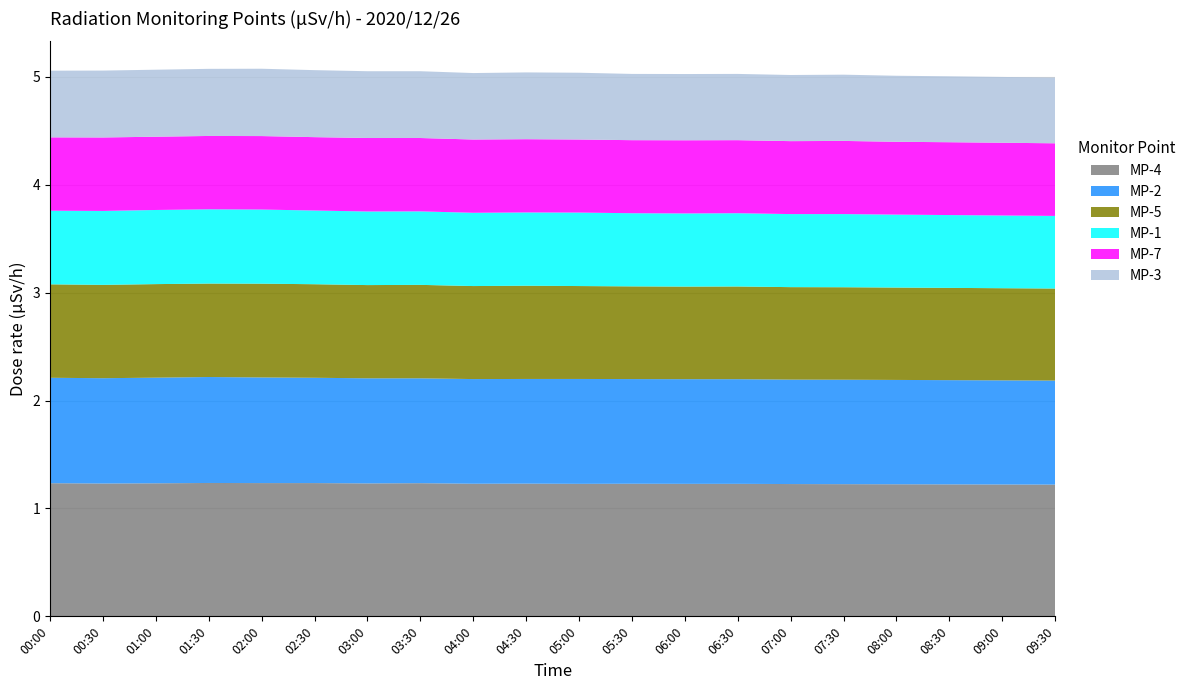

Reading left to right, what are all the values shown in this chart?

MP-4: 00:00=1.2	00:30=1.2	01:00=1.2	01:30=1.2	02:00=1.2	02:30=1.2	03:00=1.2	03:30=1.2	04:00=1.2	04:30=1.2	05:00=1.2	05:30=1.2	06:00=1.2	06:30=1.2	07:00=1.2	07:30=1.2	08:00=1.2	08:30=1.2	09:00=1.2	09:30=1.2
MP-2: 00:00=1.0	00:30=1.0	01:00=1.0	01:30=1.0	02:00=1.0	02:30=1.0	03:00=1.0	03:30=1.0	04:00=1.0	04:30=1.0	05:00=1.0	05:30=1.0	06:00=1.0	06:30=1.0	07:00=1.0	07:30=1.0	08:00=1.0	08:30=1.0	09:00=1.0	09:30=1.0
MP-5: 00:00=0.9	00:30=0.9	01:00=0.9	01:30=0.9	02:00=0.9	02:30=0.9	03:00=0.9	03:30=0.9	04:00=0.9	04:30=0.9	05:00=0.9	05:30=0.9	06:00=0.9	06:30=0.9	07:00=0.9	07:30=0.9	08:00=0.9	08:30=0.9	09:00=0.9	09:30=0.9
MP-1: 00:00=0.7	00:30=0.7	01:00=0.7	01:30=0.7	02:00=0.7	02:30=0.7	03:00=0.7	03:30=0.7	04:00=0.7	04:30=0.7	05:00=0.7	05:30=0.7	06:00=0.7	06:30=0.7	07:00=0.7	07:30=0.7	08:00=0.7	08:30=0.7	09:00=0.7	09:30=0.7
MP-7: 00:00=0.7	00:30=0.7	01:00=0.7	01:30=0.7	02:00=0.7	02:30=0.7	03:00=0.7	03:30=0.7	04:00=0.7	04:30=0.7	05:00=0.7	05:30=0.7	06:00=0.7	06:30=0.7	07:00=0.7	07:30=0.7	08:00=0.7	08:30=0.7	09:00=0.7	09:30=0.7
MP-3: 00:00=0.6	00:30=0.6	01:00=0.6	01:30=0.6	02:00=0.6	02:30=0.6	03:00=0.6	03:30=0.6	04:00=0.6	04:30=0.6	05:00=0.6	05:30=0.6	06:00=0.6	06:30=0.6	07:00=0.6	07:30=0.6	08:00=0.6	08:30=0.6	09:00=0.6	09:30=0.6